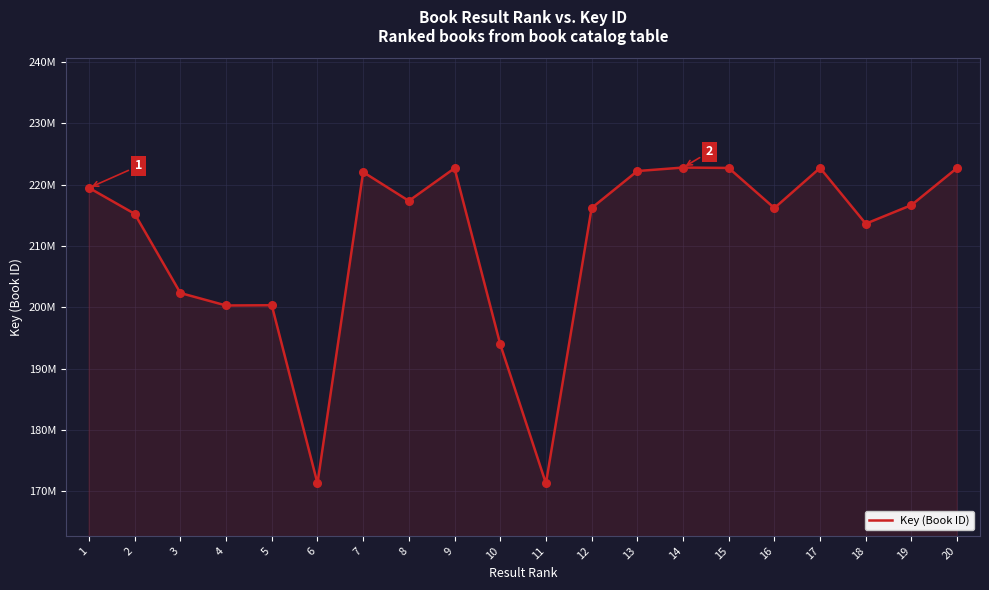

What is the change in value from 2 to 20?

+7495423